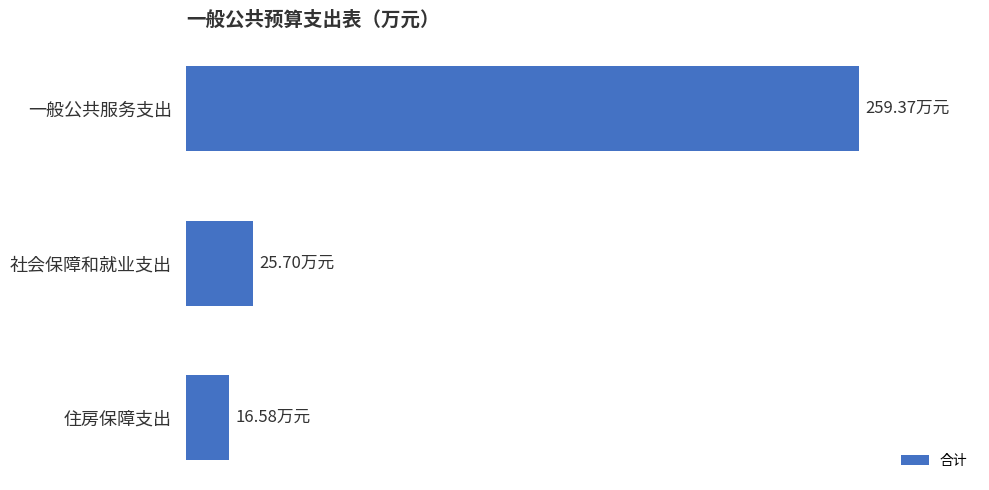

What is the difference between the second highest and minimum values?

9.1